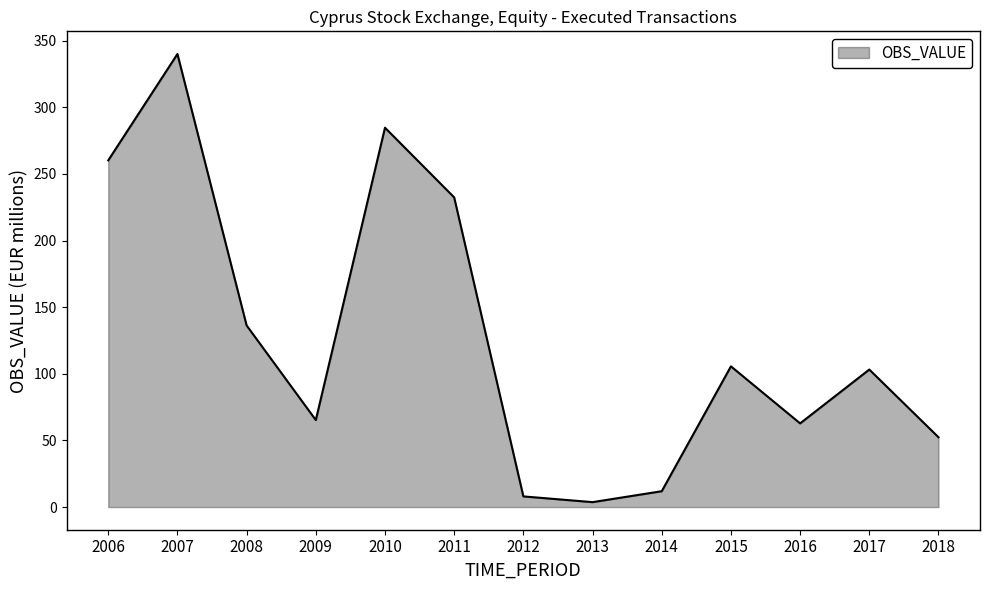

What is the greatest value displayed?

340.0